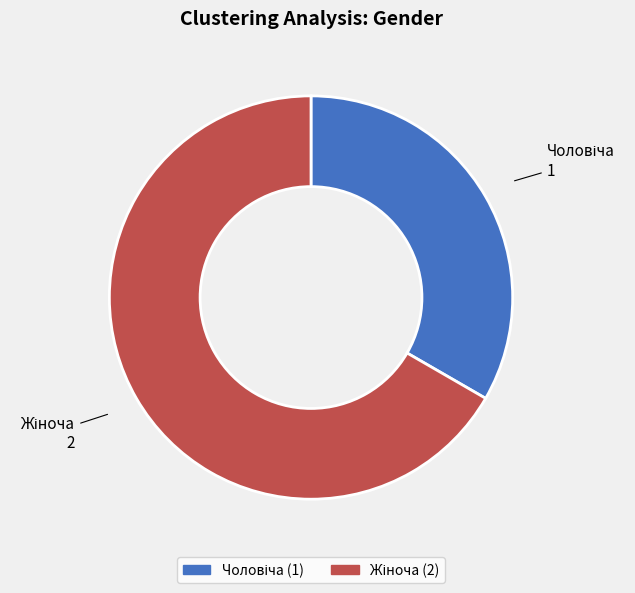

Does any single category account for the majority?

Yes